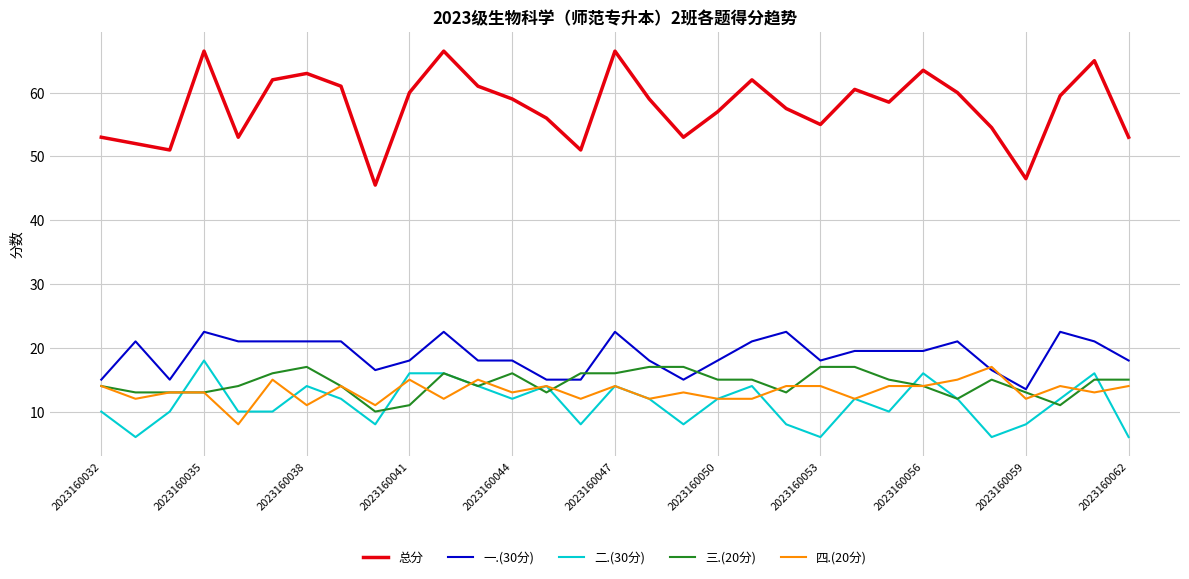

True or false: 三.(20分) and 总分 cross at least once.

False